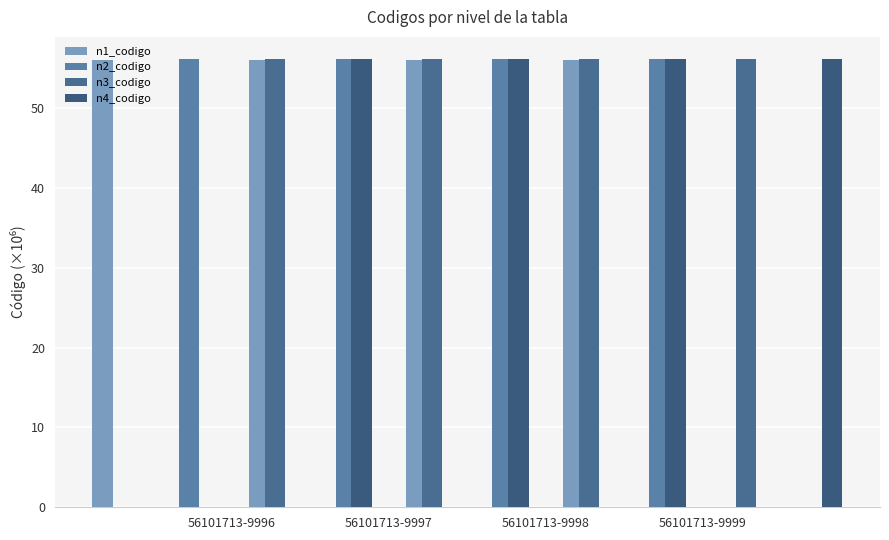

What is the total value across all series at 56101713-9996?

224.3